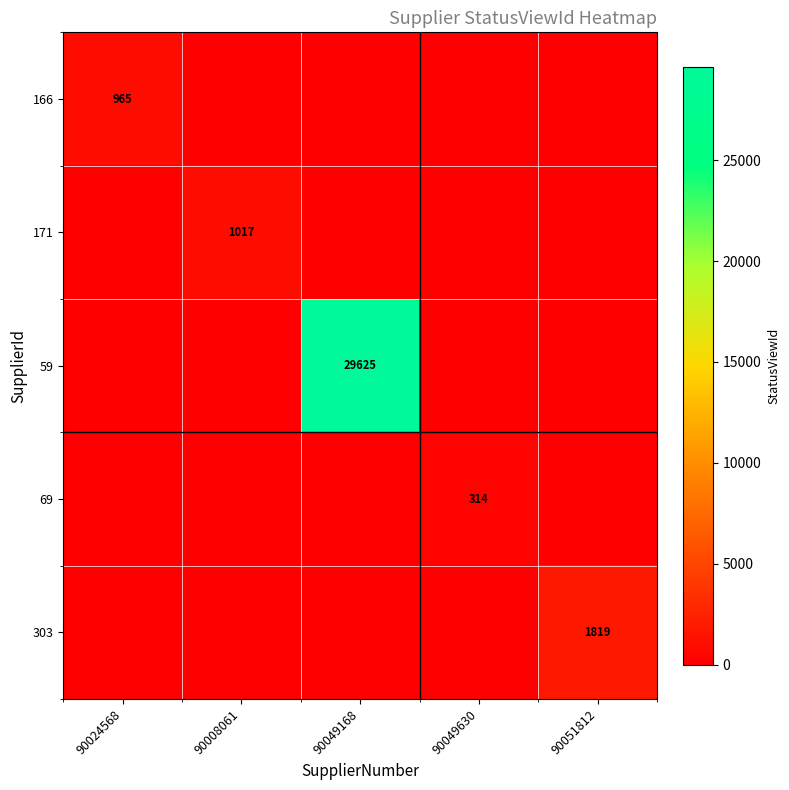

Is it true that 166 equals 965 at 90024568?

True